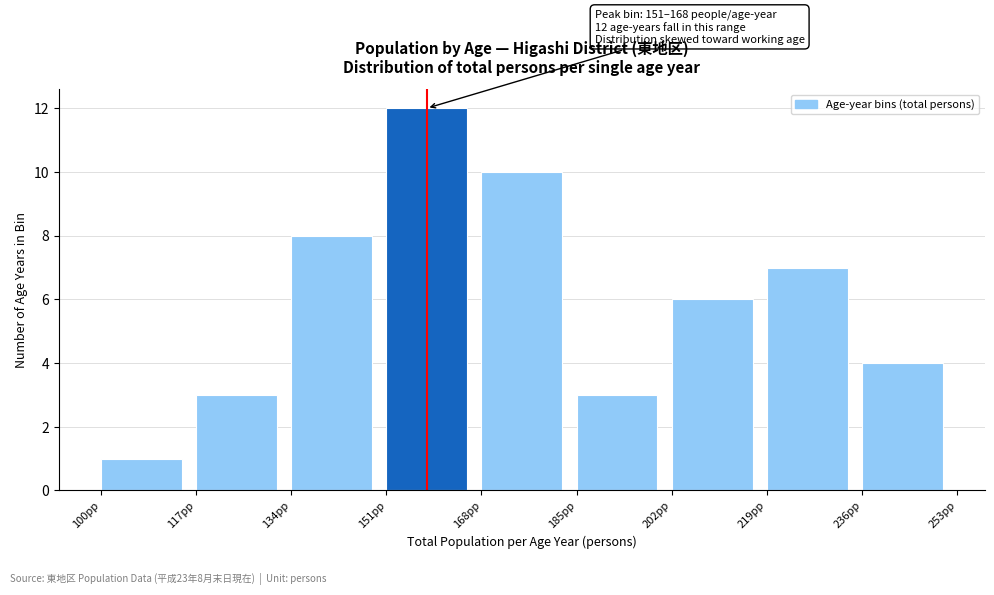

Over which range of the x-axis is the bar tallest?

151 to 168